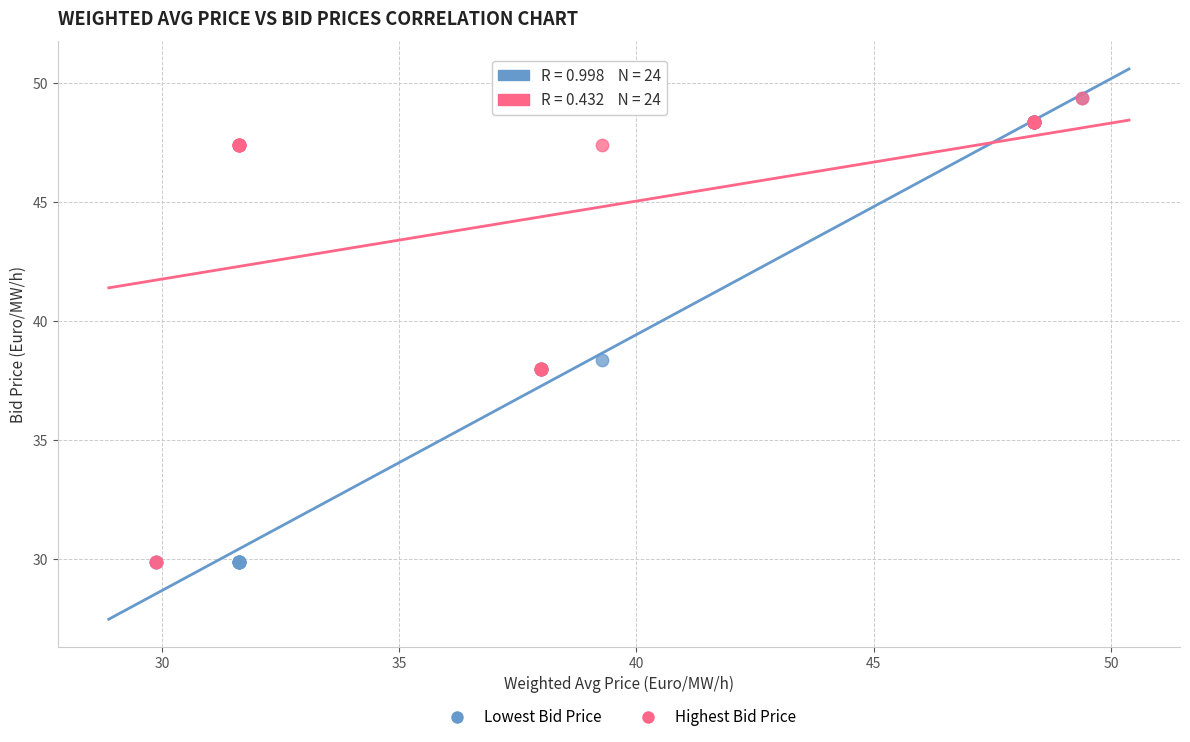

In the Highest Bid Price series, what Y value is closest to 39?

38.0